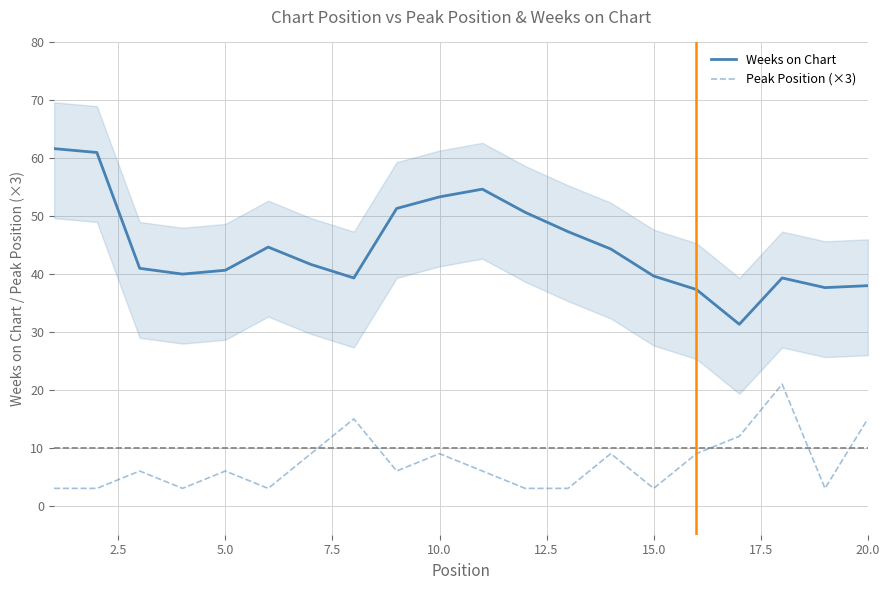

What is the value of the Weeks on Chart point at the 9th from the left?

51.3